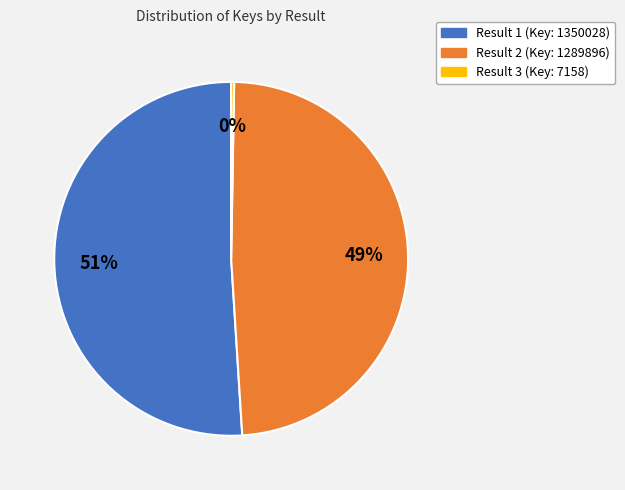

Which category accounts for the majority?

Result 1 (Key: 1350028)